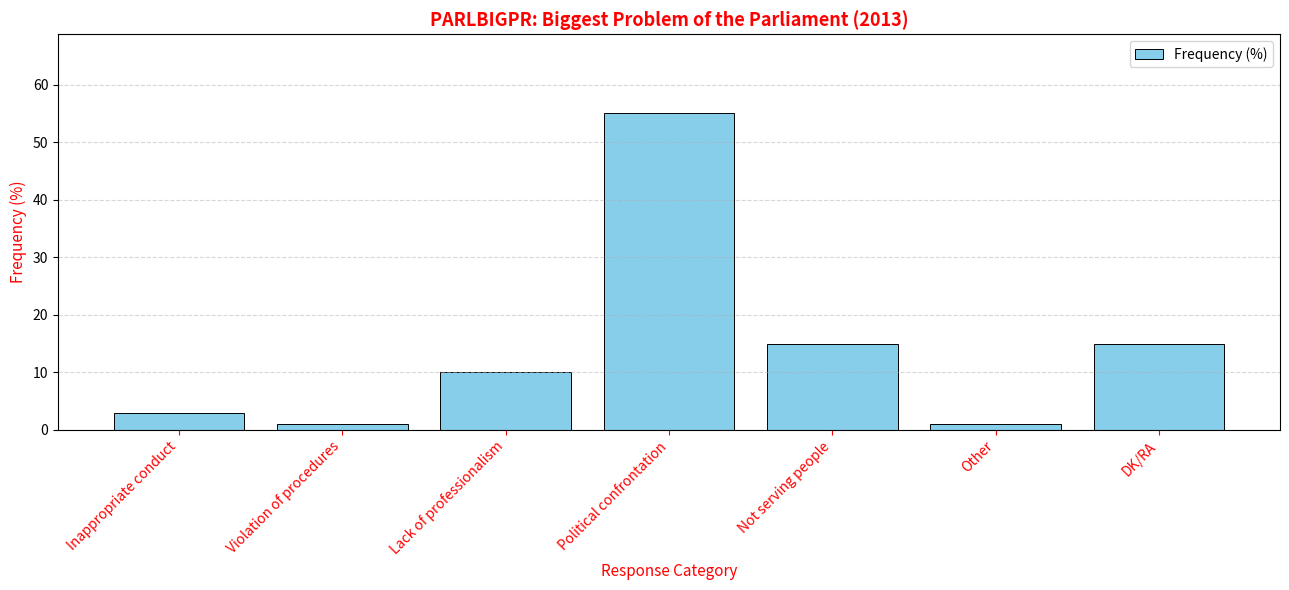

Which label corresponds to the largest value in the chart?

Political confrontation